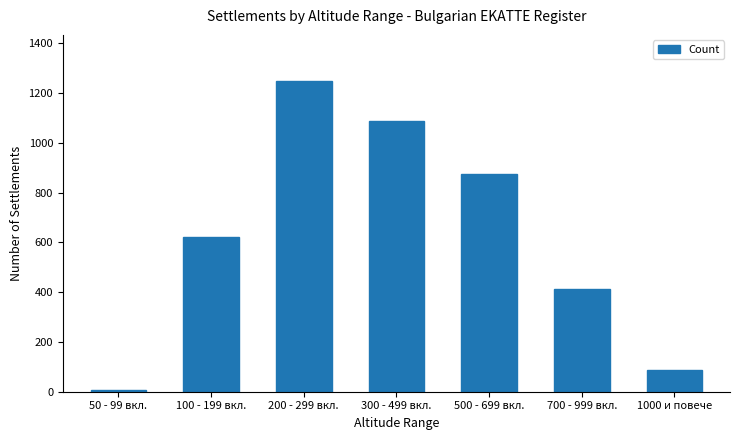

Rank the categories by value from highest to lowest.

200 - 299 вкл., 300 - 499 вкл., 500 - 699 вкл., 100 - 199 вкл., 700 - 999 вкл., 1000 и повече, 50 - 99 вкл.